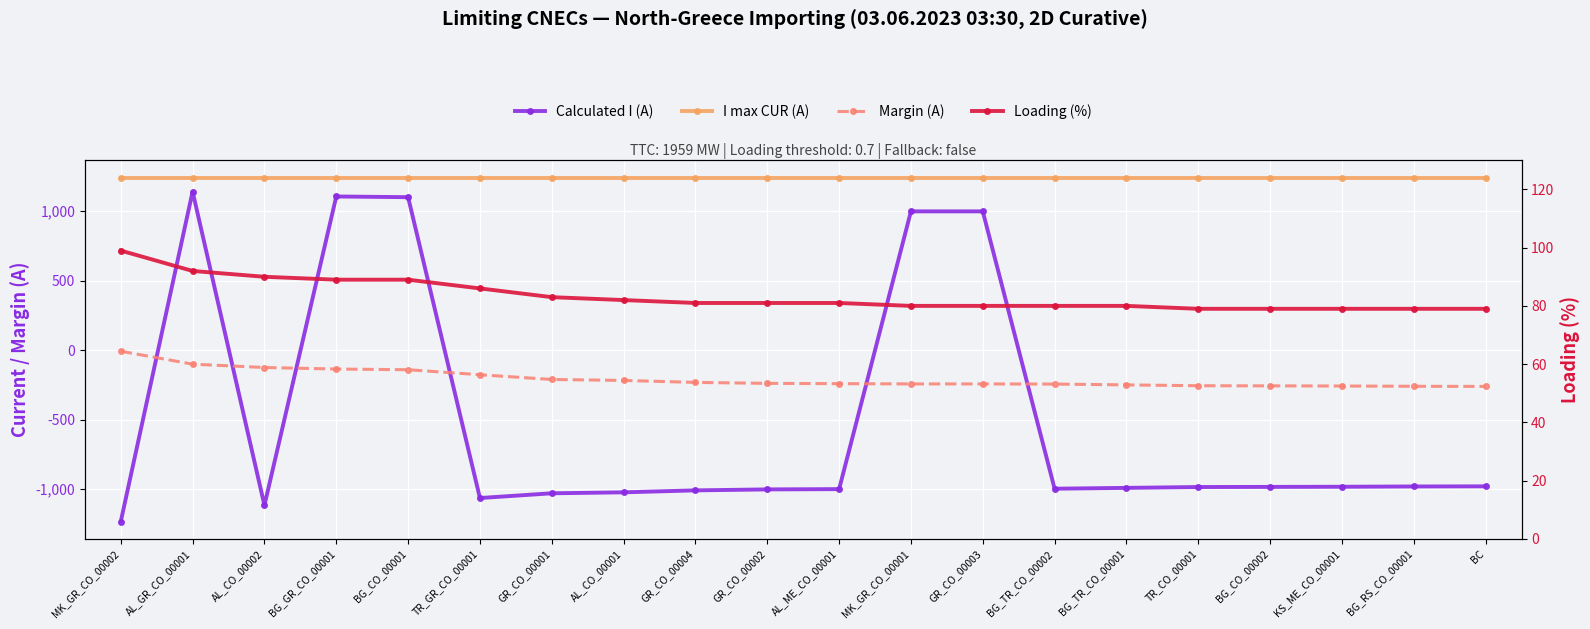

How many data points in Margin (A) are above -239?

9